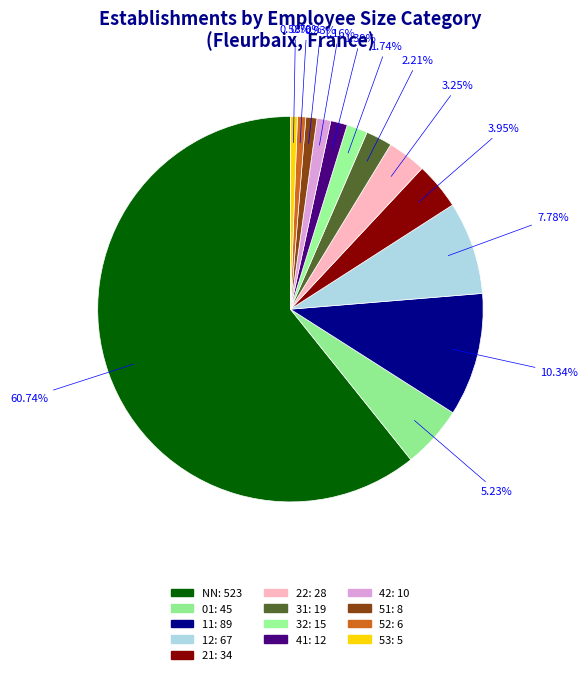

Is the sum of 21 and 51 greater than half?

No